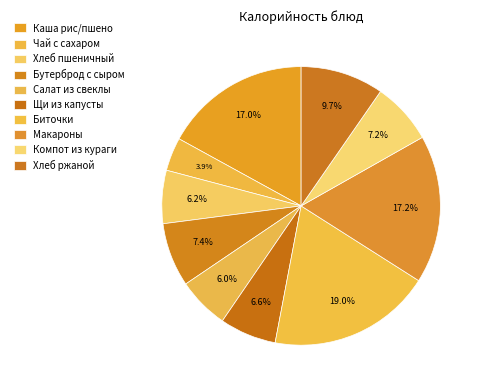

Does Хлеб пшеничный account for over 50% of the chart?

No